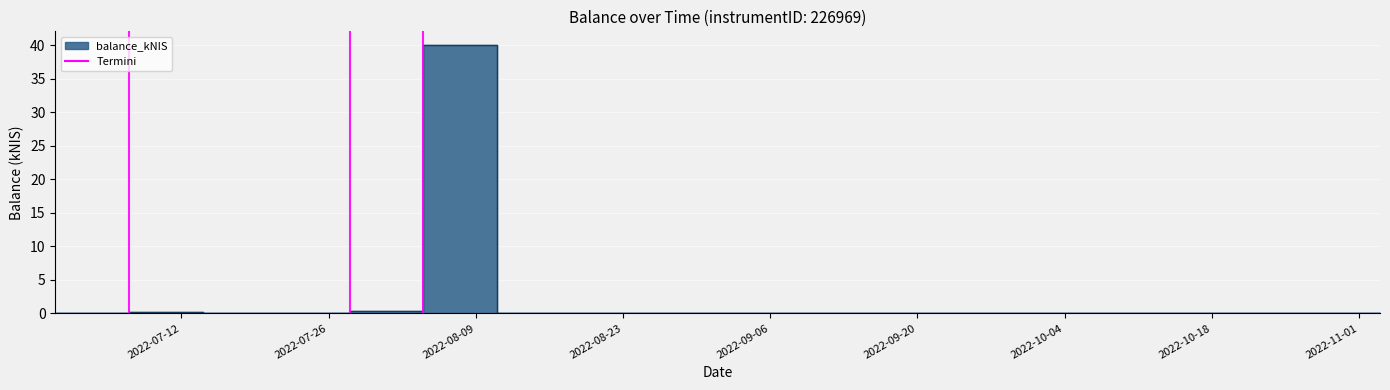

How many values exceed 0?

3